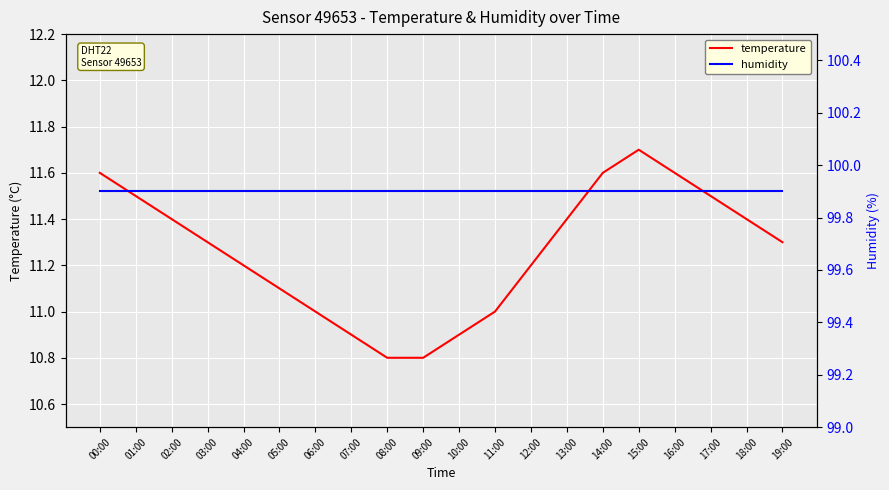

Reading left to right, transcribe all the data shown in this chart.

temperature: 00:00=11.6	01:00=11.5	02:00=11.4	03:00=11.3	04:00=11.2	05:00=11.1	06:00=11.0	07:00=10.9	08:00=10.8	09:00=10.8	10:00=10.9	11:00=11.0	12:00=11.2	13:00=11.4	14:00=11.6	15:00=11.7	16:00=11.6	17:00=11.5	18:00=11.4	19:00=11.3
humidity: 00:00=99.9	01:00=99.9	02:00=99.9	03:00=99.9	04:00=99.9	05:00=99.9	06:00=99.9	07:00=99.9	08:00=99.9	09:00=99.9	10:00=99.9	11:00=99.9	12:00=99.9	13:00=99.9	14:00=99.9	15:00=99.9	16:00=99.9	17:00=99.9	18:00=99.9	19:00=99.9